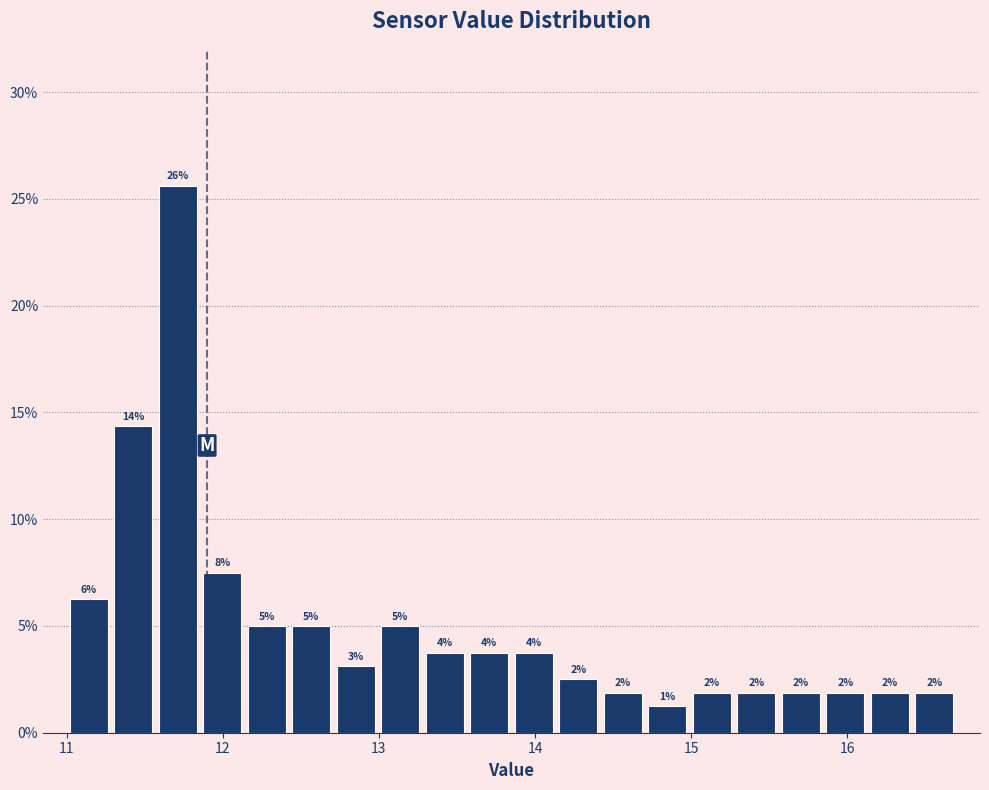

Around what value on the x-axis is the tallest bar? Give the approximate position of its centre, as read against the axis.

11.7